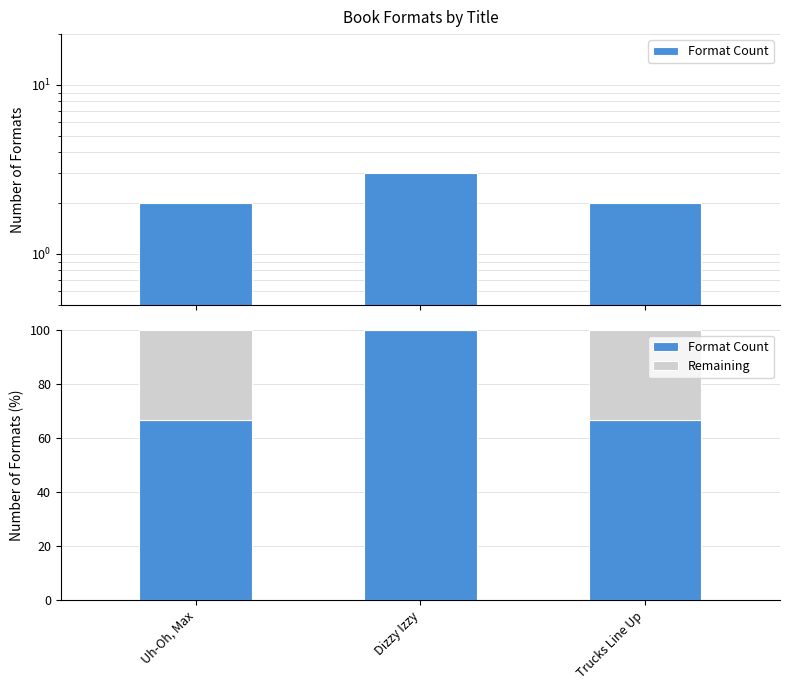

What is the total value across all series at Uh-Oh, Max?

100.0